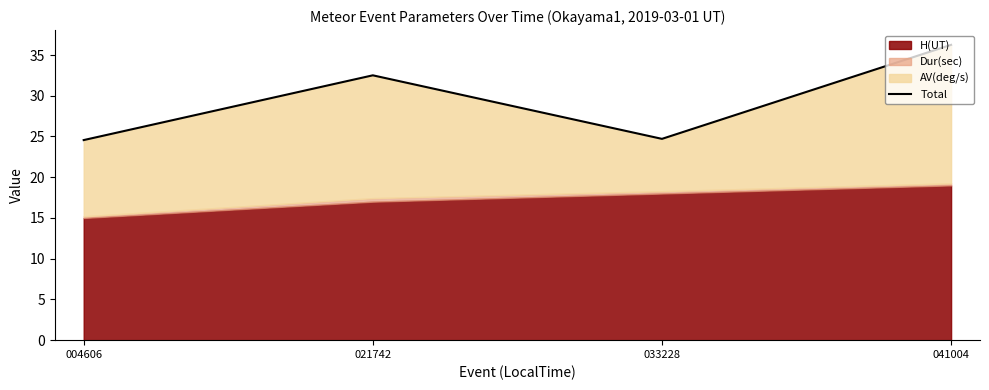

Does the chart have visible grid lines?

No